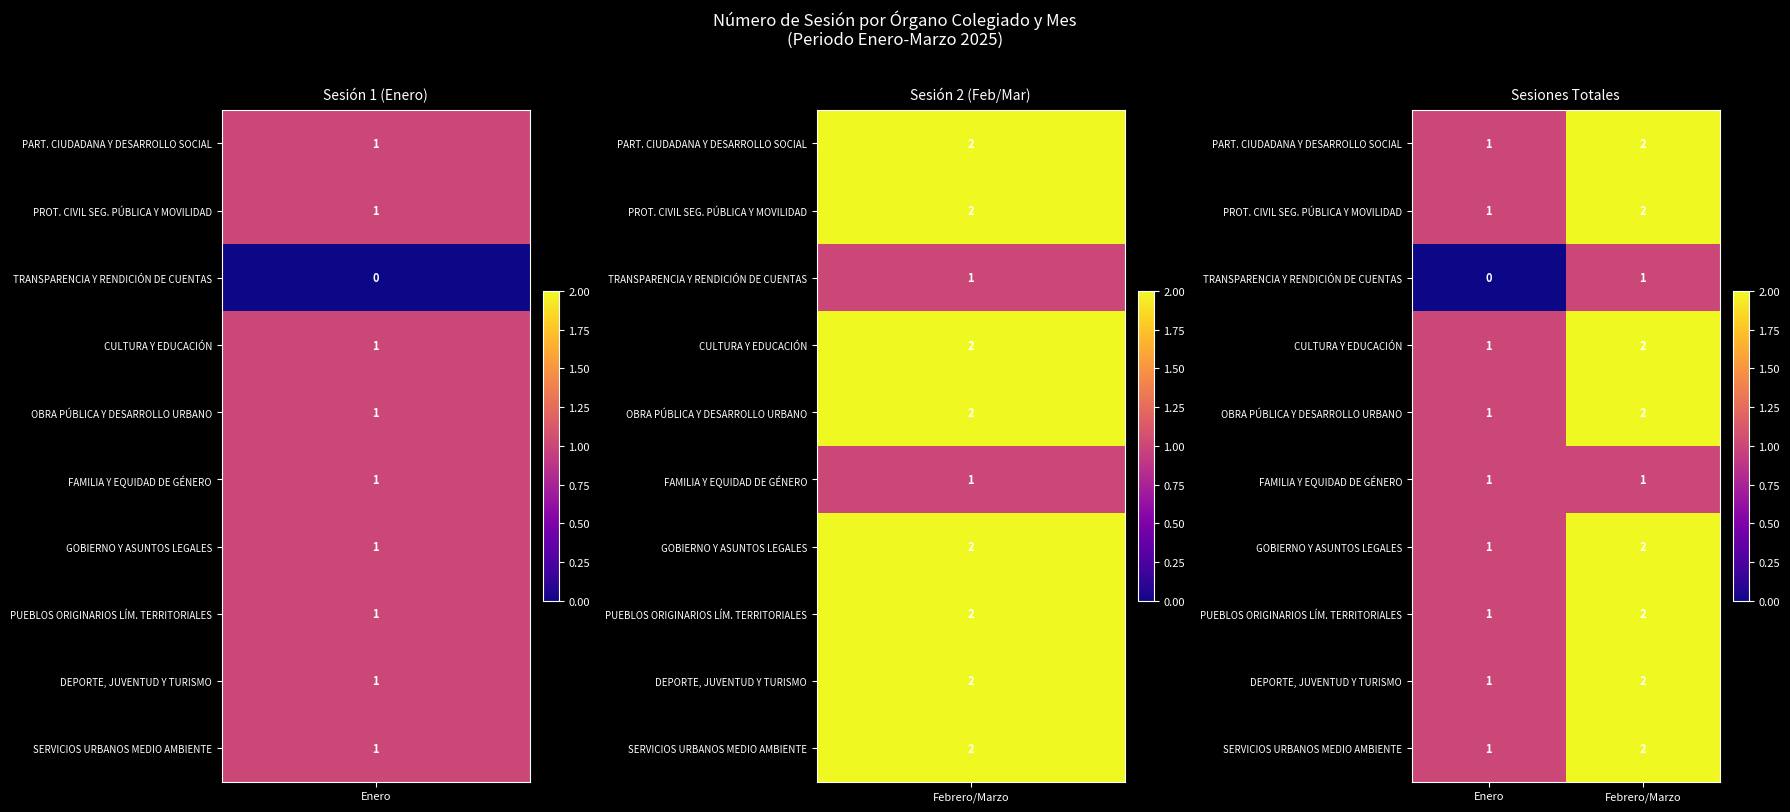

At which category is the sum across all series the highest?

Febrero/Marzo